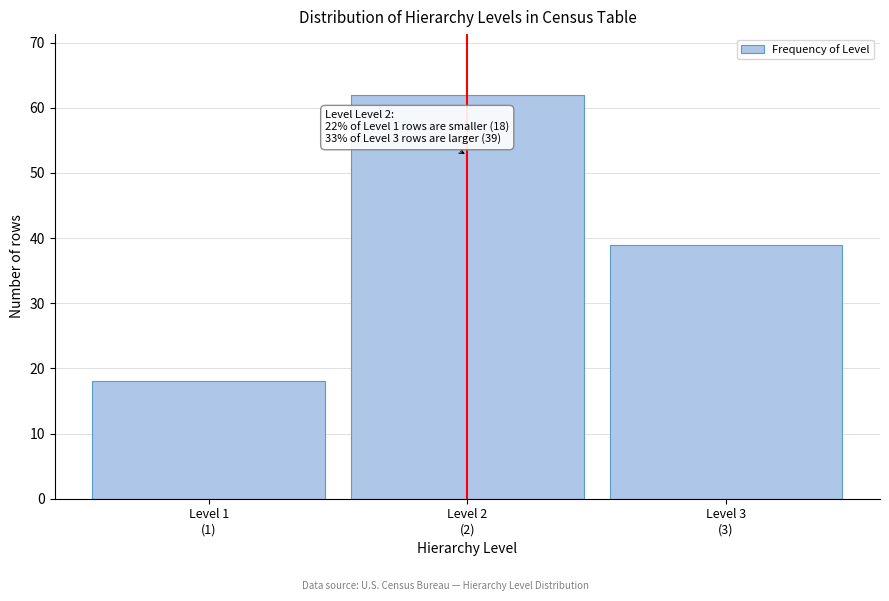

Reading left to right, what are all the values shown in this chart?

18	62	39